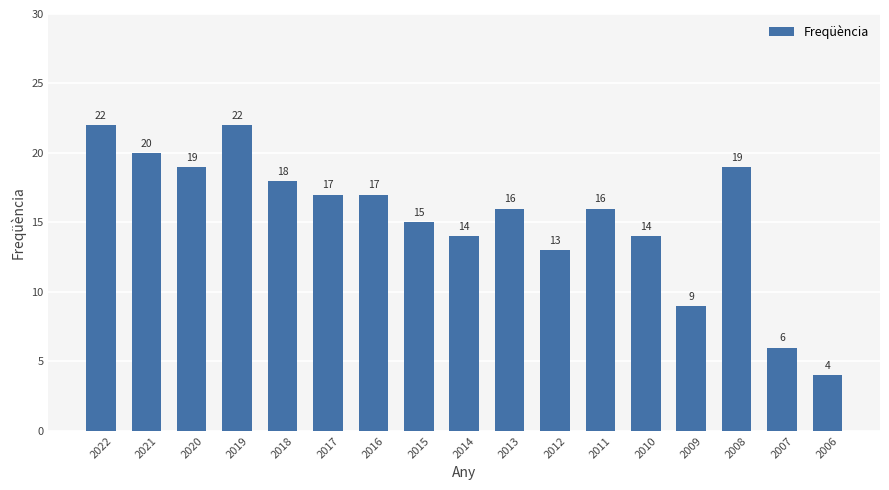

Is it true that the value at 2011 is 25?

False